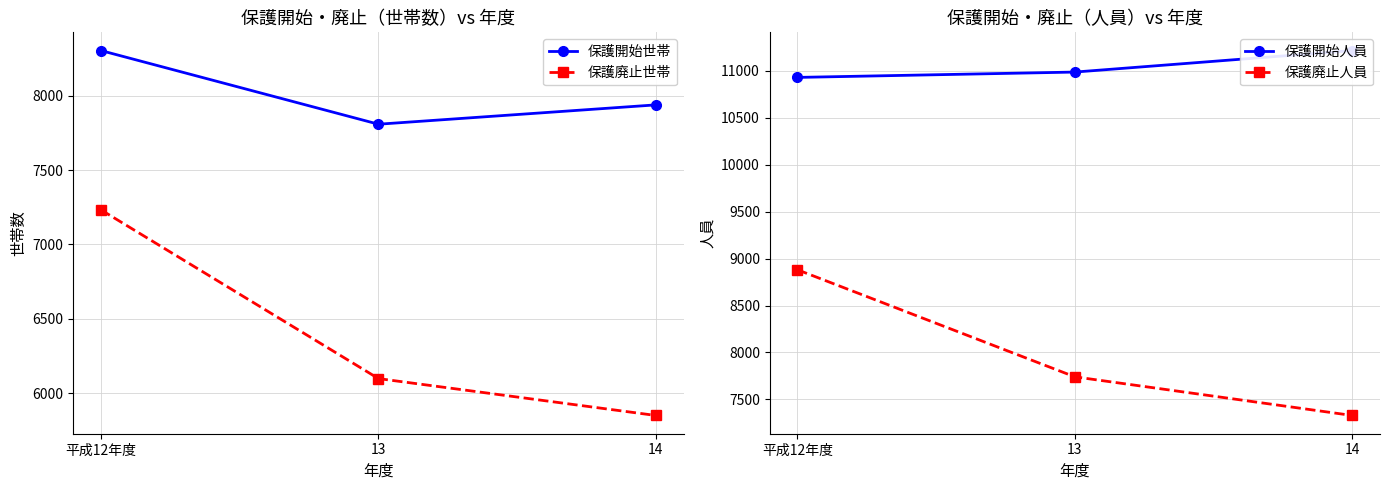

What is the label of the 3rd point from the right?

平成12年度